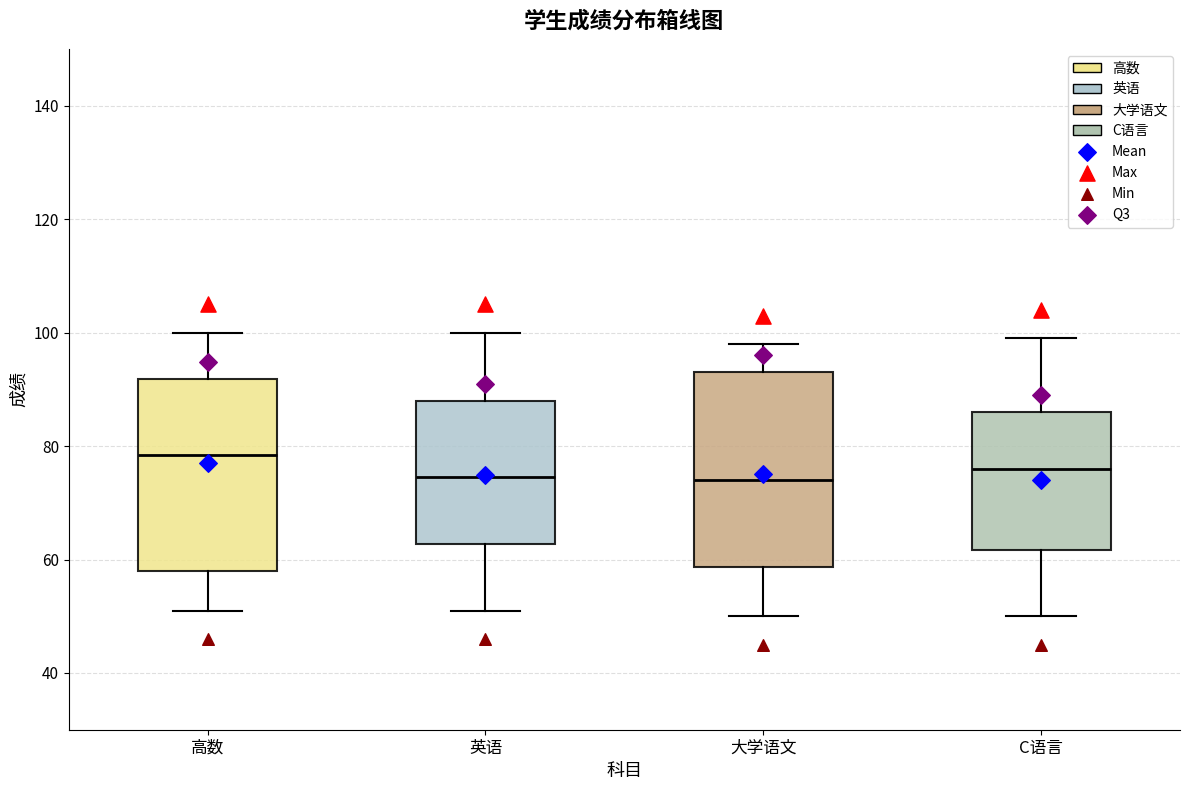

Which box's median line is the highest?

高数